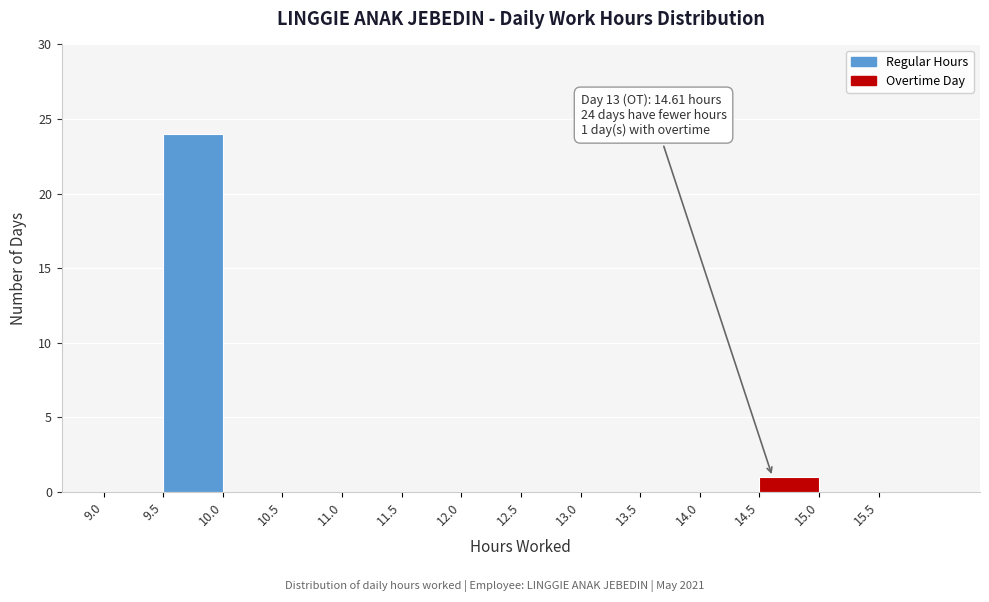

Over which range of the x-axis is the bar tallest?

9.5 to 10.0